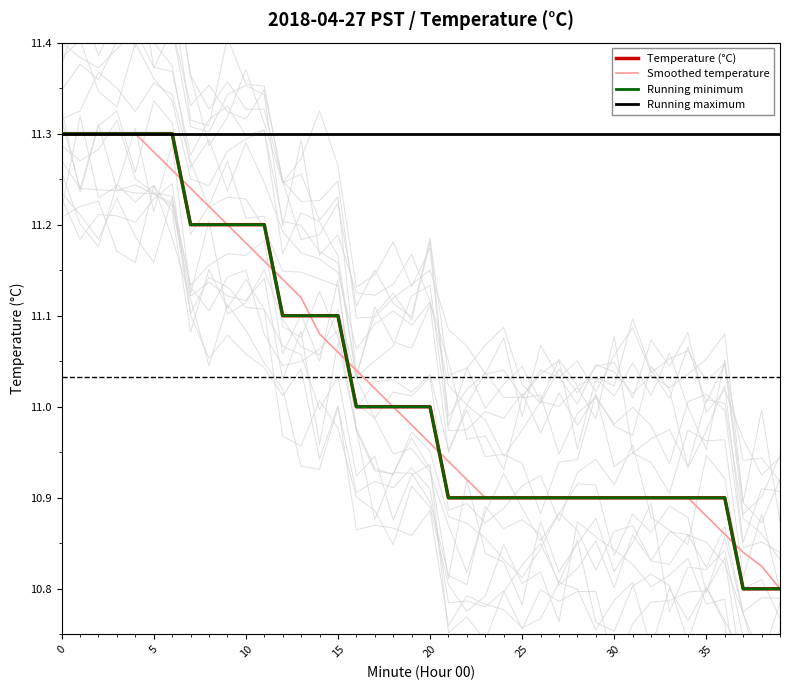

What is the total value across all series at 28?

44.0